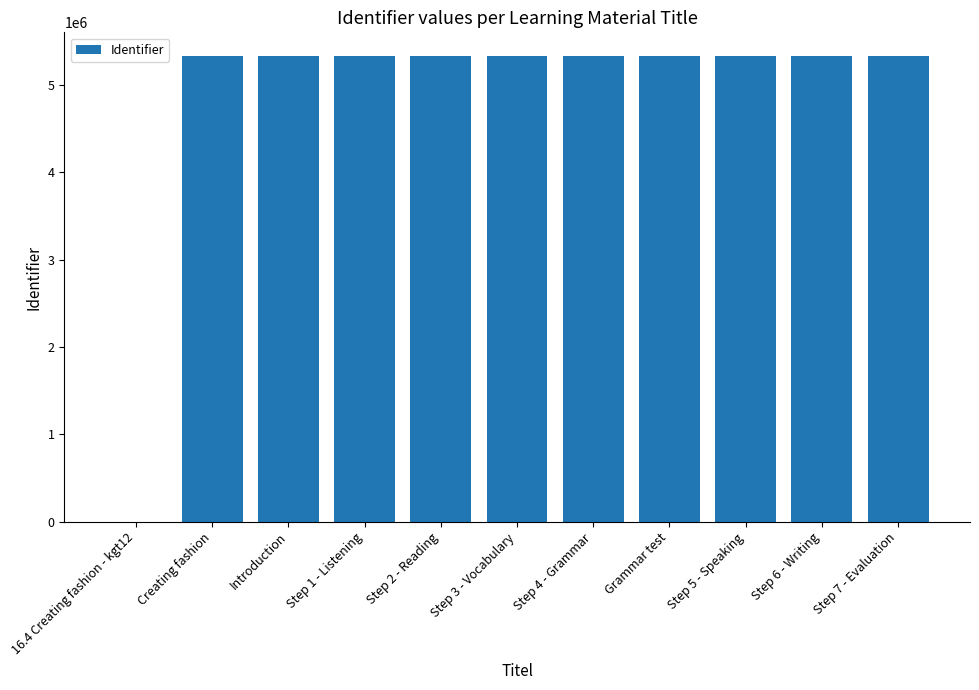

Is it true that the value at 16.4 Creating fashion - kgt12 is 2798012?

False